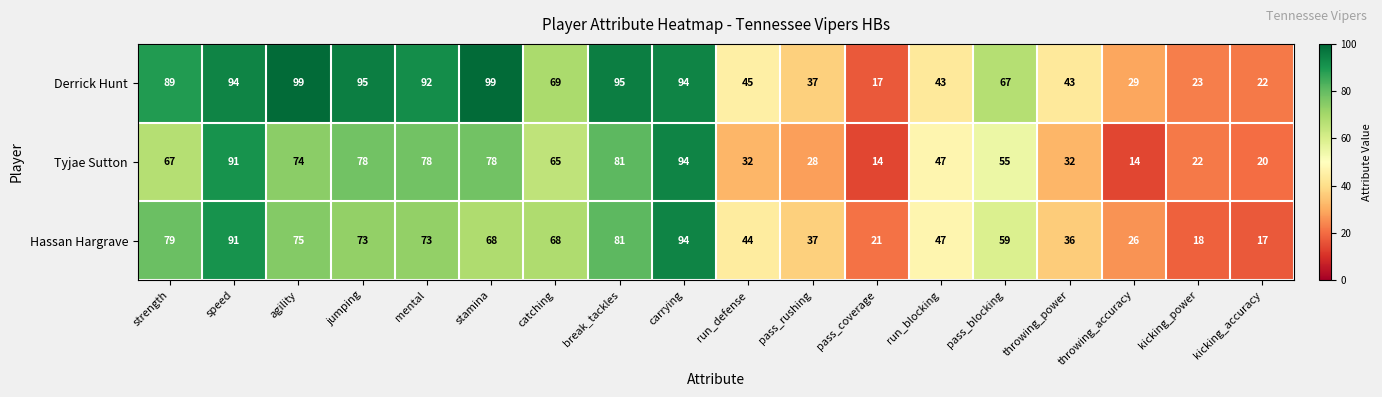

Which series changed the most between agility and throwing_power?

Derrick Hunt